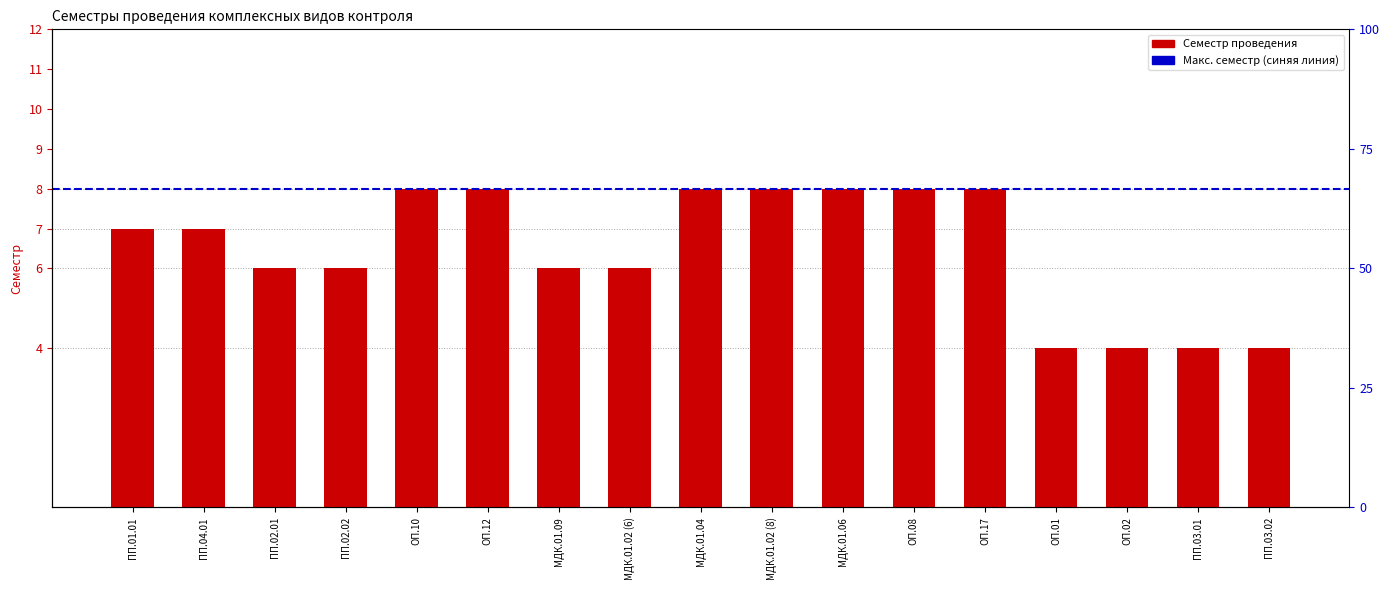

What is the greatest value displayed?

8